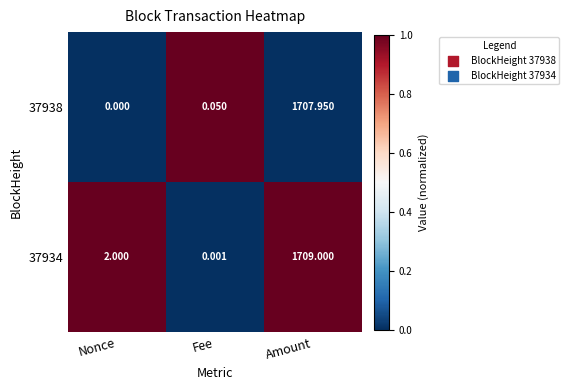

How many values in the 37938 series exceed 0?

2